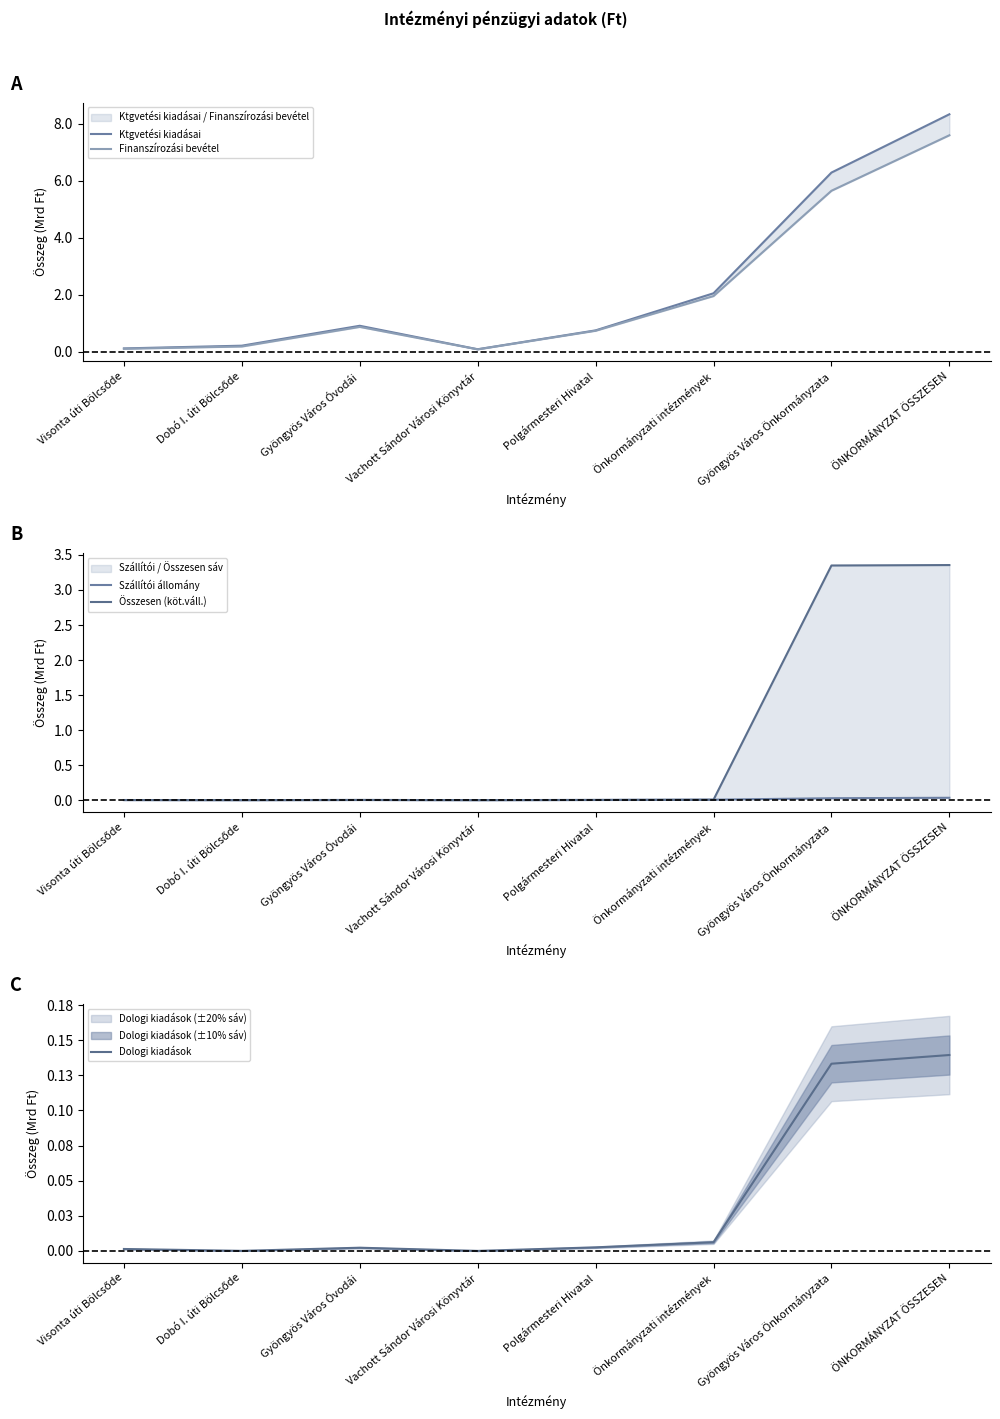

True or false: Összesen (köt.váll.) and Ktgvetési kiadásai intersect in this chart.

False